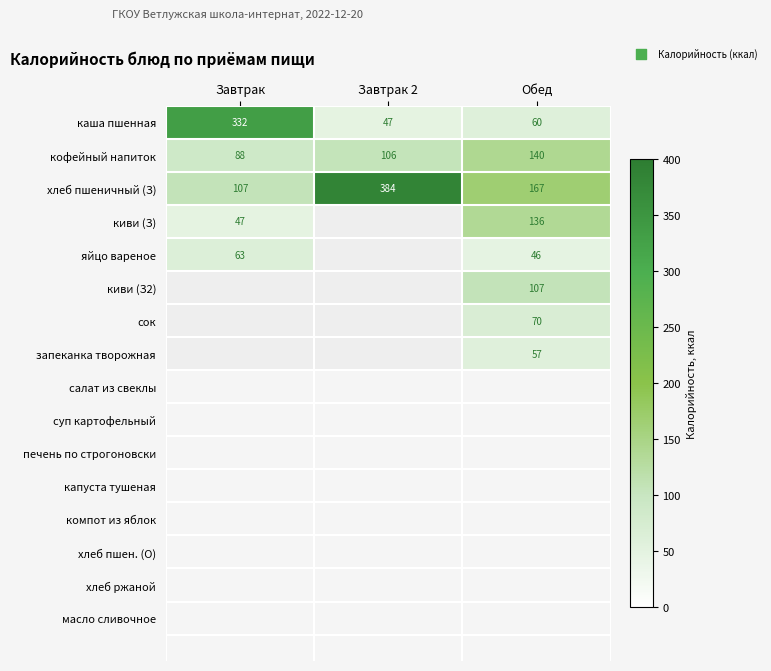

How many categories are shown in the chart?

3